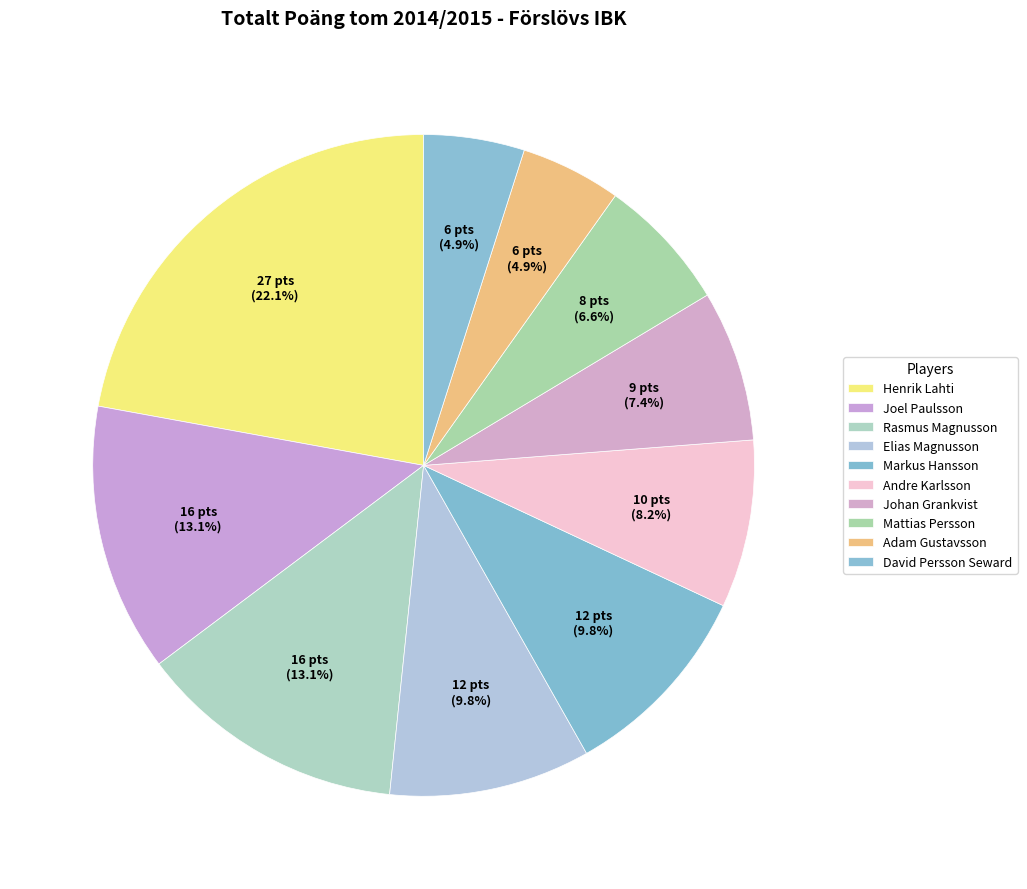

To the nearest percent, what portion does Markus Hansson represent?

10%